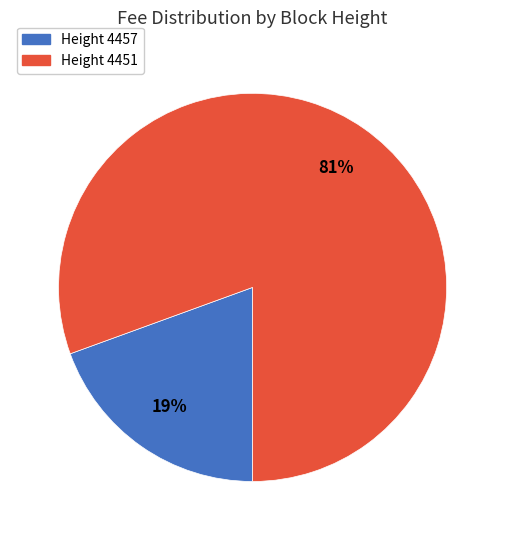

Is there any slice that represents more than half of the pie?

Yes